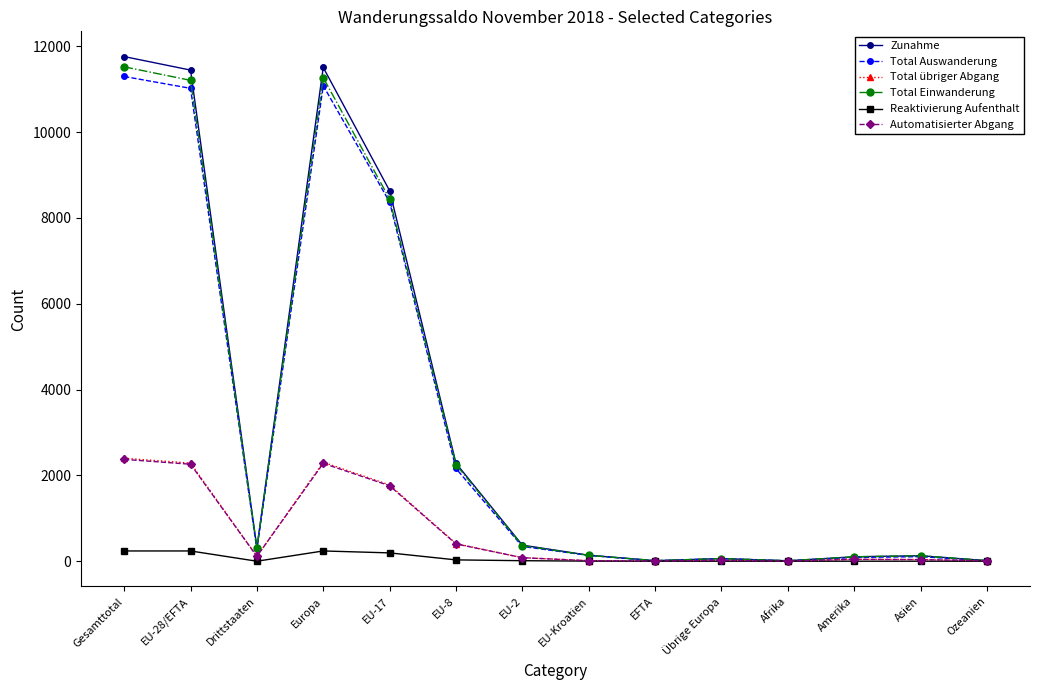

Is it true that Total übriger Abgang equals 44 at Amerika?

True